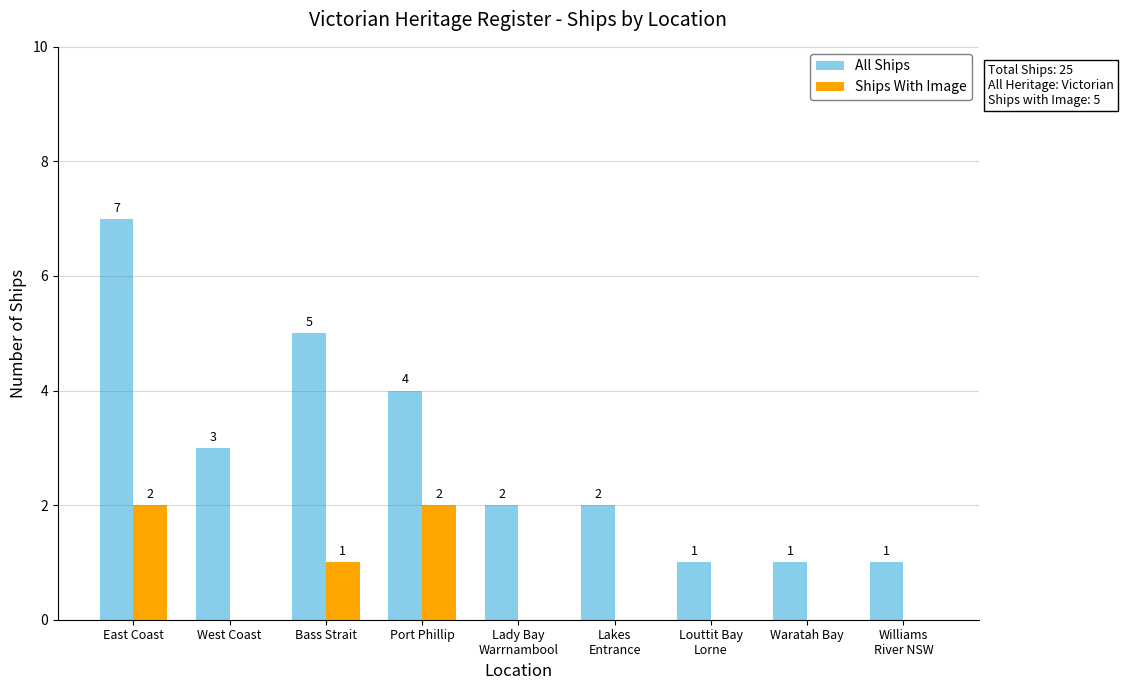

Which series has the largest total across all categories?

All Ships